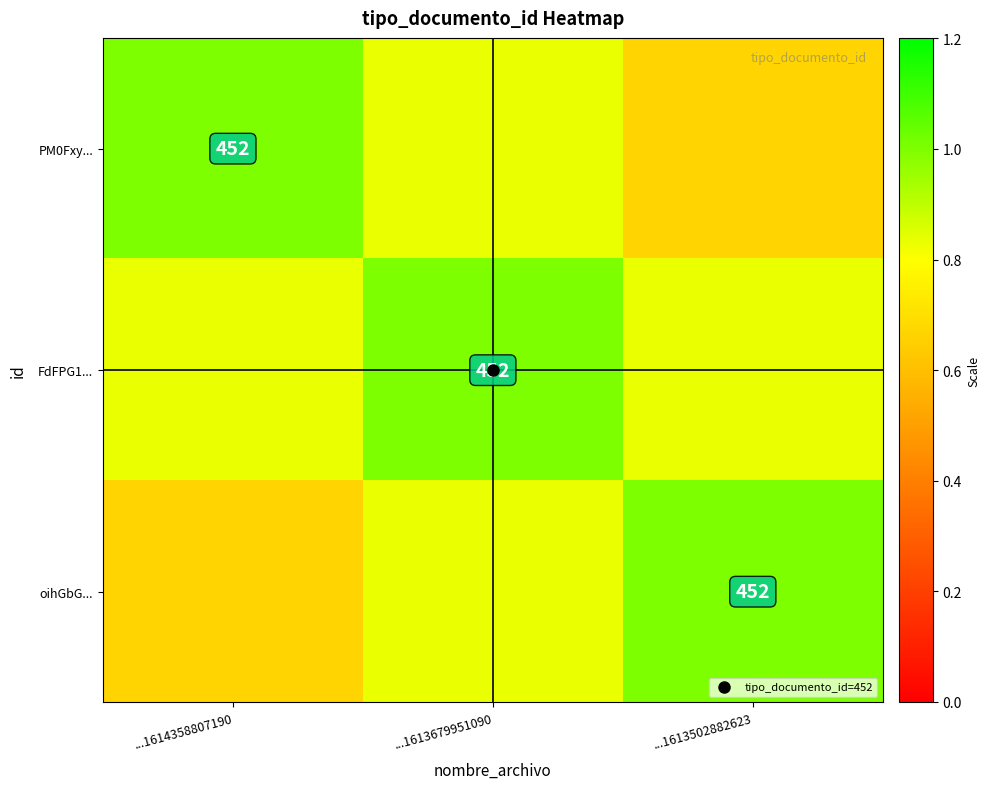

What is the difference between the highest and lowest values at ...1613502882623?

0.3